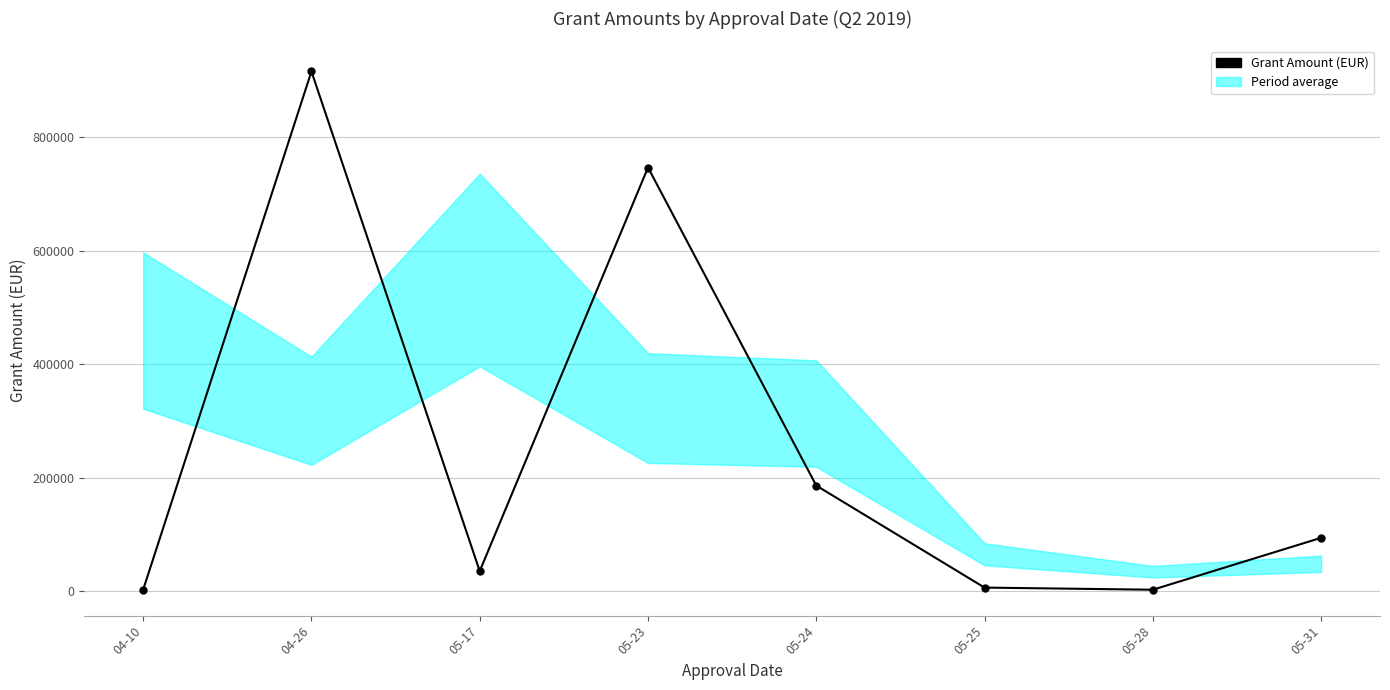

List the labels in order of value, smallest first.

05-28, 04-10, 05-25, 05-17, 05-31, 05-24, 05-23, 04-26